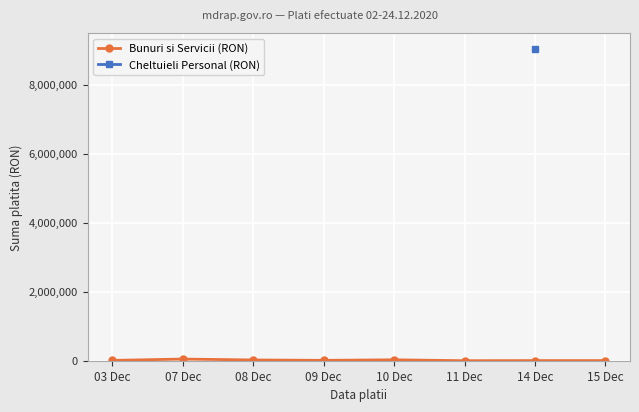

How many values in the Bunuri si Servicii (RON) series exceed 10581?

4